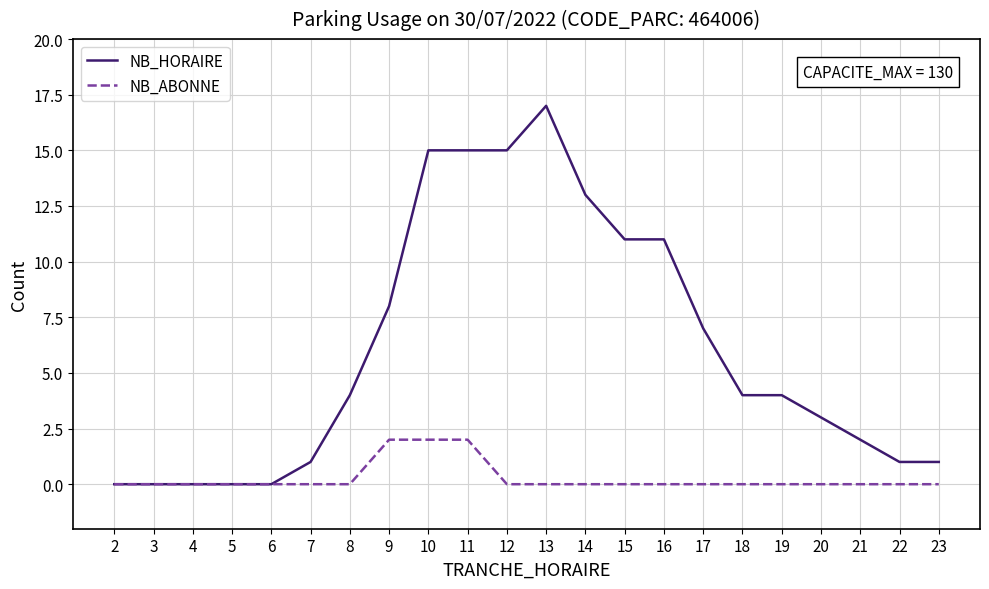

Read the NB_HORAIRE value at 17.

7